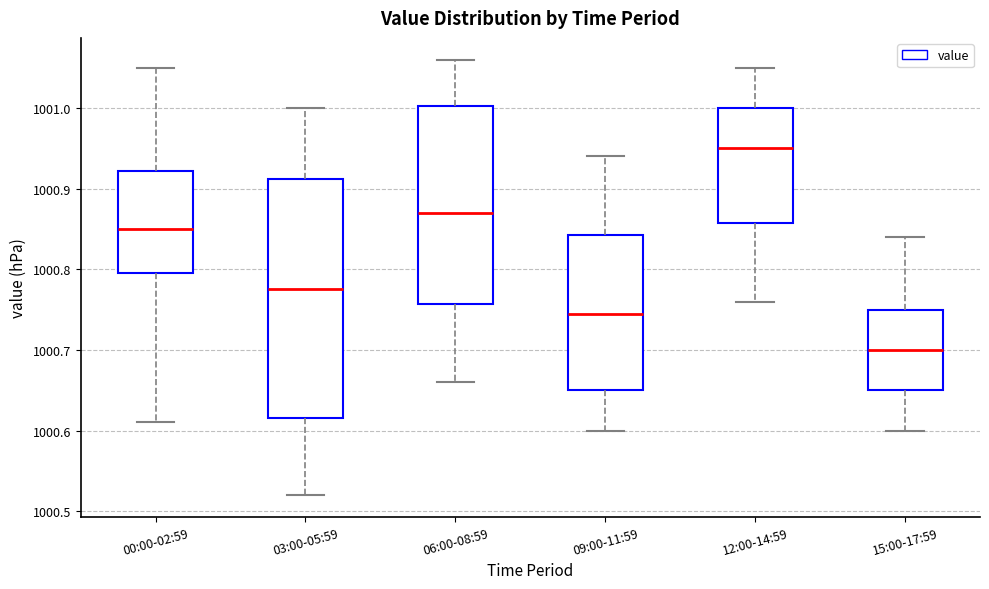

Where does the lower whisker of the box for 09:00-11:59 end on the y-axis? The values are not printed on the chart, so give them approximately, as read against the axis.

1000.60